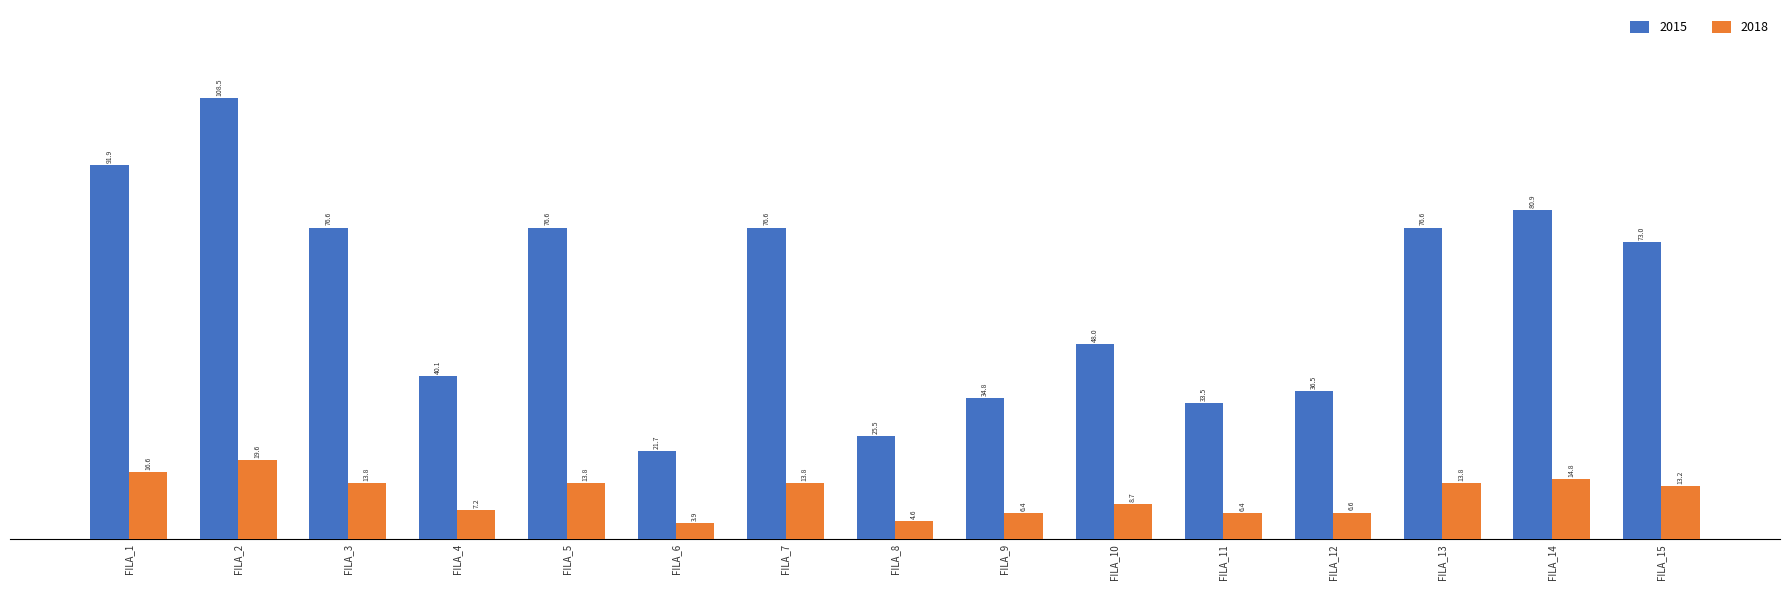

True or false: 2015 has a value of 40061333 at FILA_4.

True